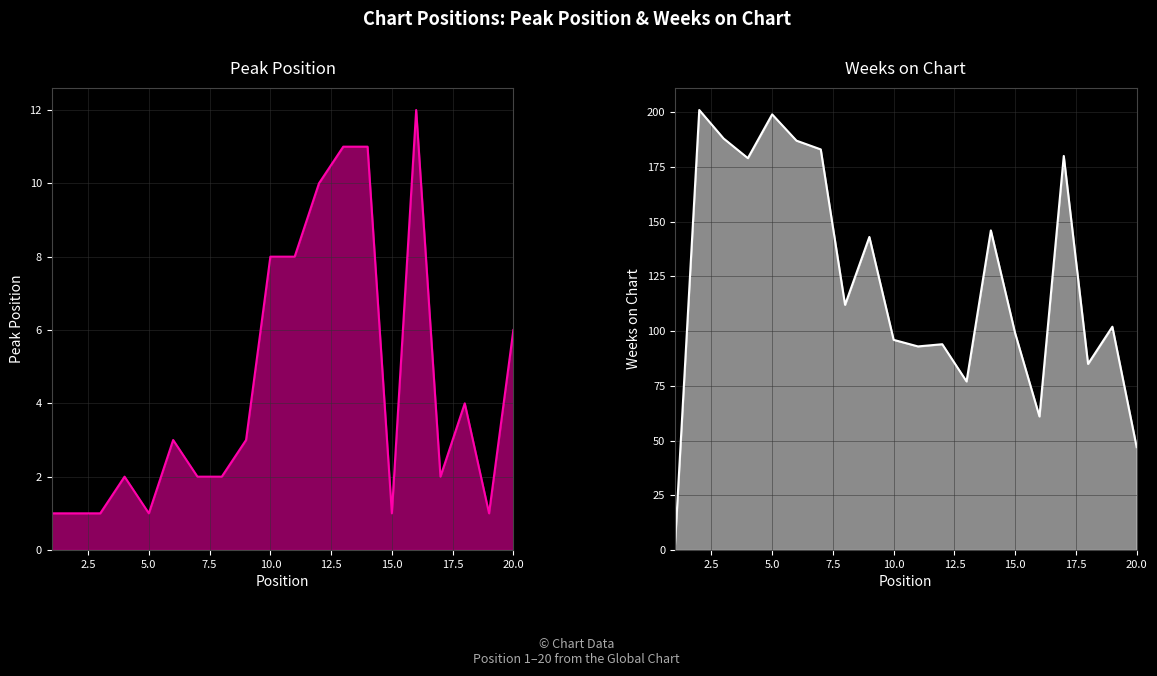

What is the highest value of the Weeks on Chart line series?

201